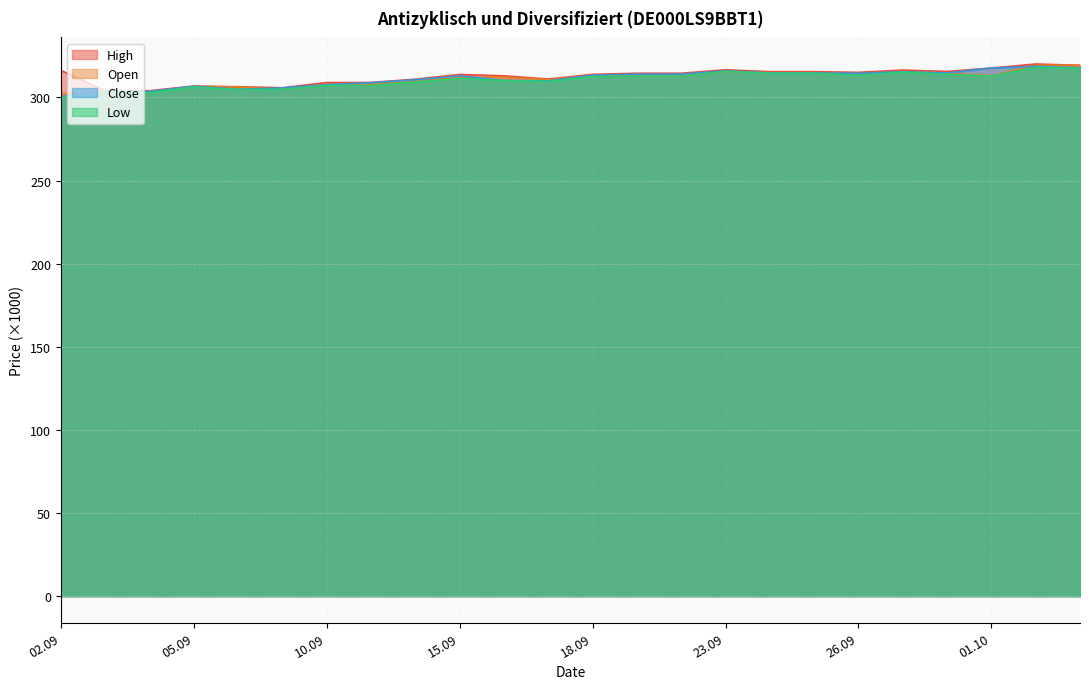

What is the difference between the highest and lowest values at 08.09.2025?

1.7